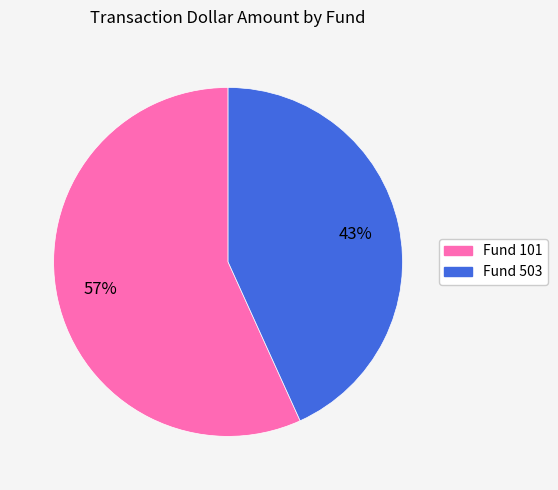

Between Fund 503 and Fund 101, which is larger?

Fund 101